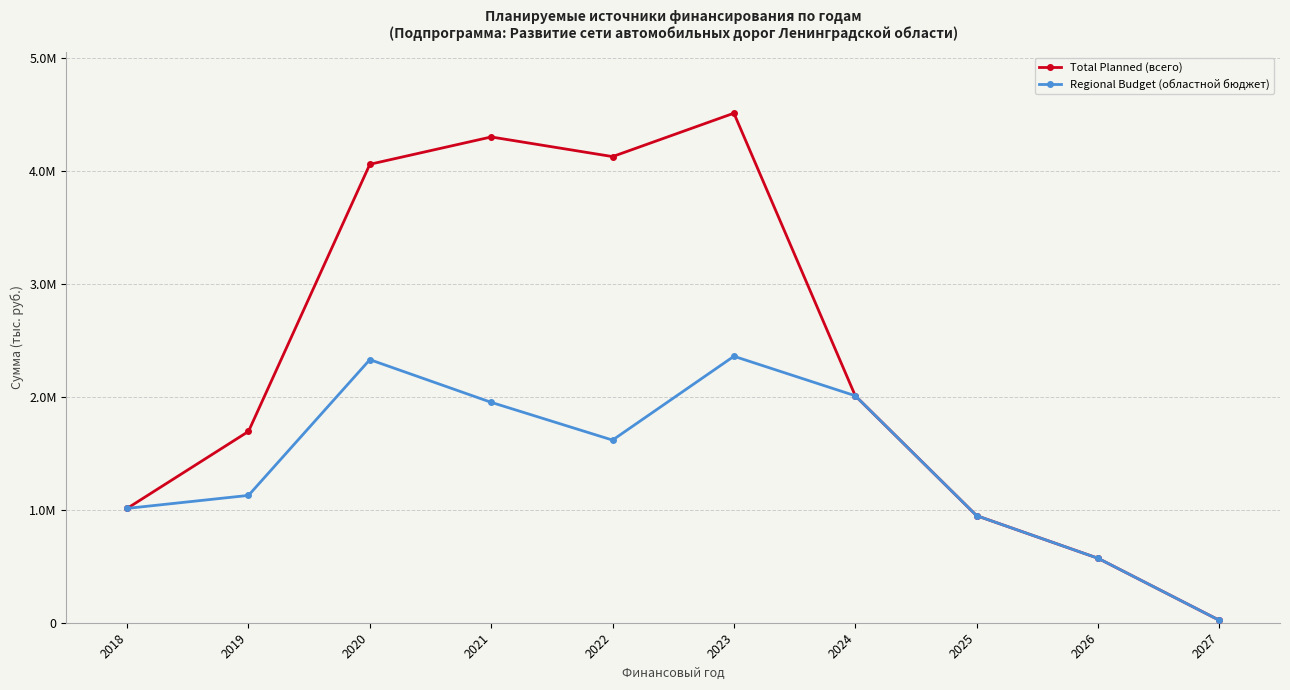

Is this an area chart (filled region under the line)?

No